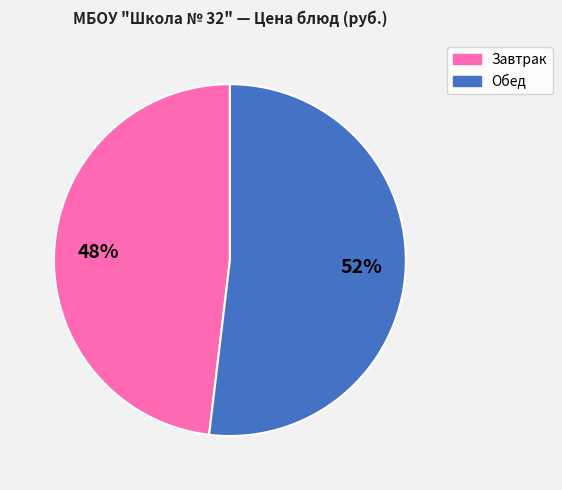

Is there any slice that represents more than half of the pie?

Yes